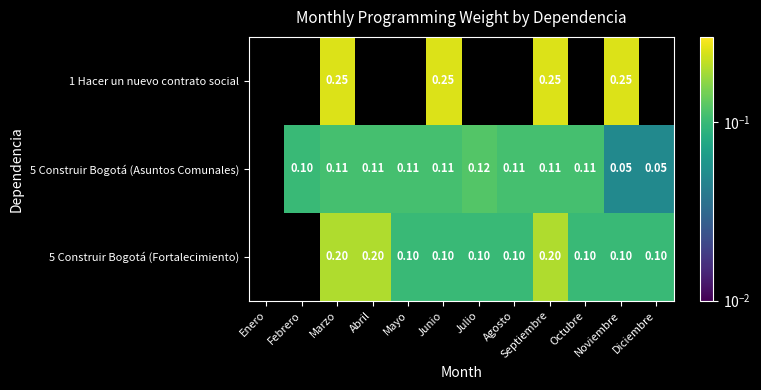

Is the value of 5 Construir Bogotá (Fortalecimiento) at Abril greater than the value of 5 Construir Bogotá (Asuntos Comunales) at Agosto?

Yes